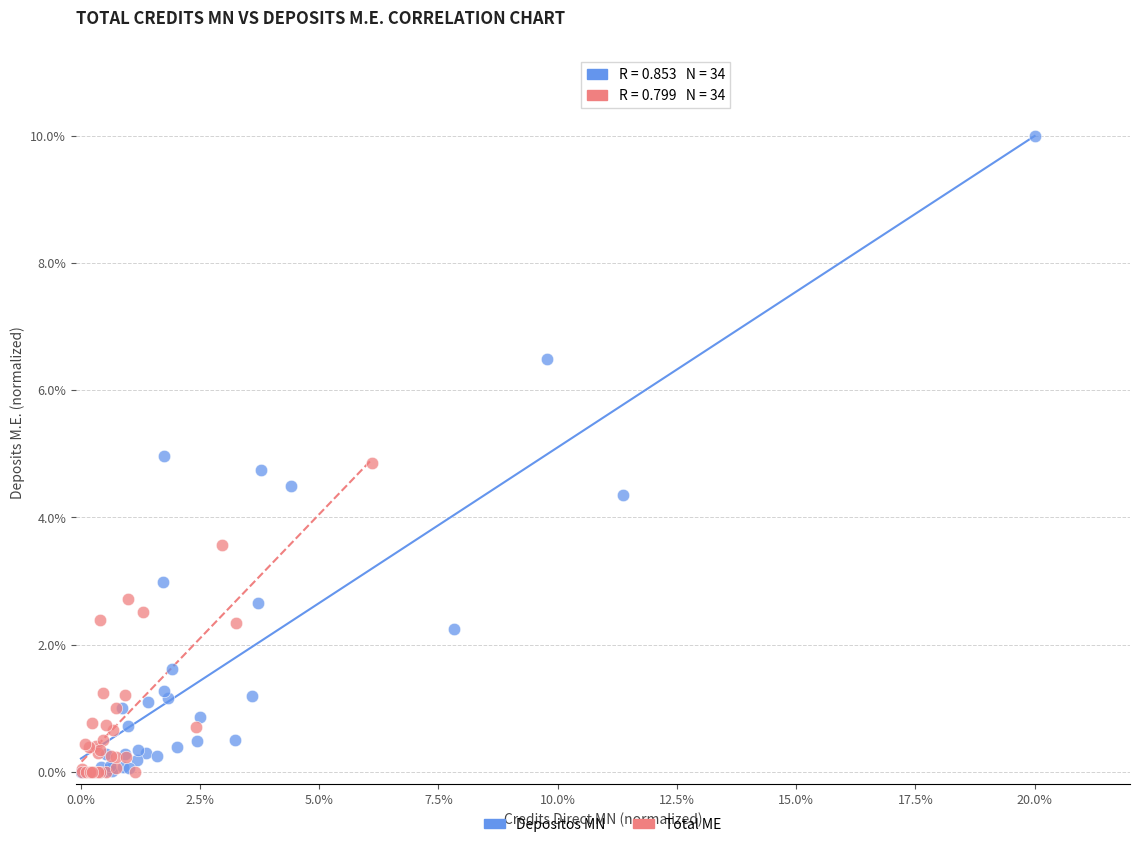

What are all the series names shown in the legend?

Depositos MN, Total ME